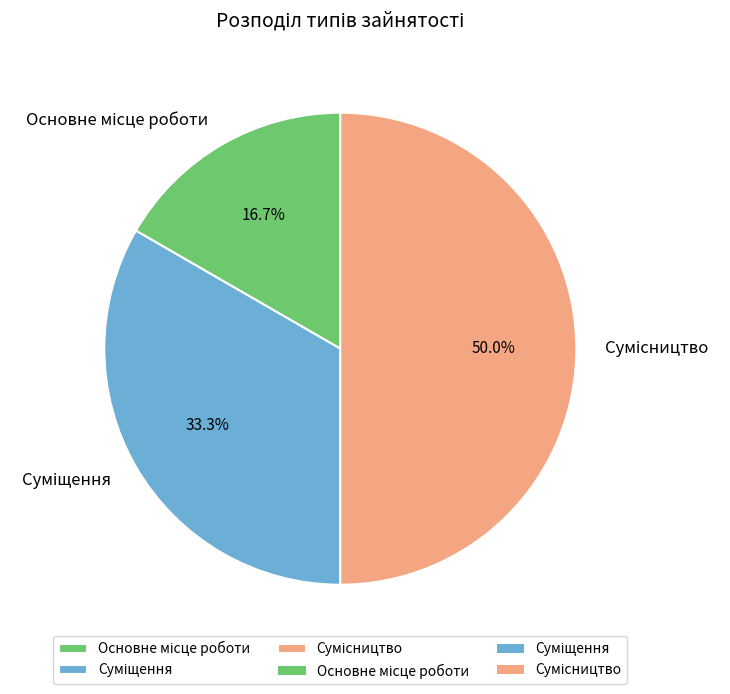

Rank the categories by value from highest to lowest.

Сумісництво, Суміщення, Основне місце роботи